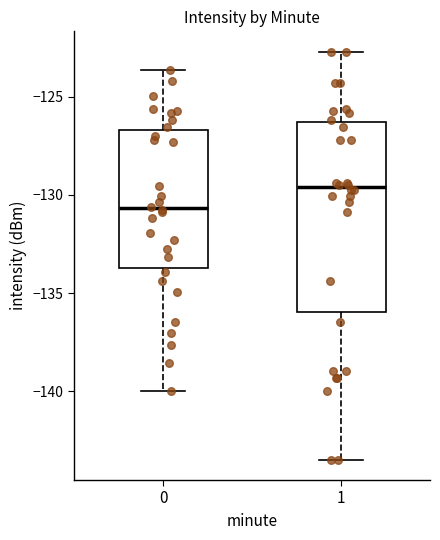

Where is the upper edge of the box at x = 1 on the y-axis? The values are not printed on the chart, so give them approximately, as read against the axis.

-126.5